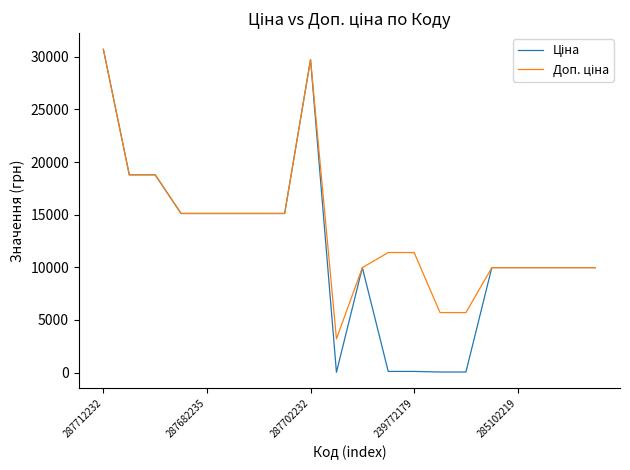

What is the maximum value shown in the chart?

30717.1